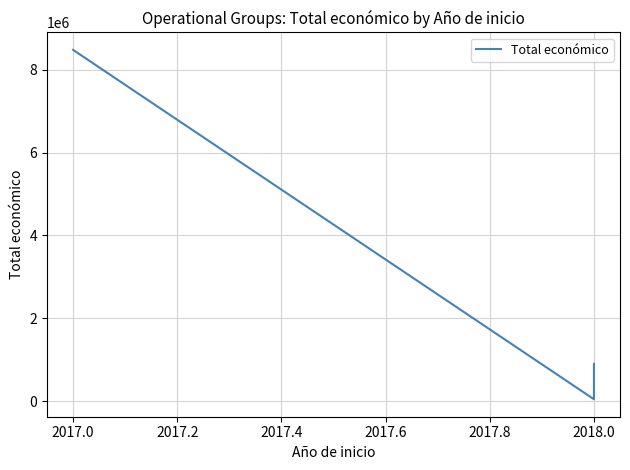

Count the values in the range 42845 to 8484999.

3